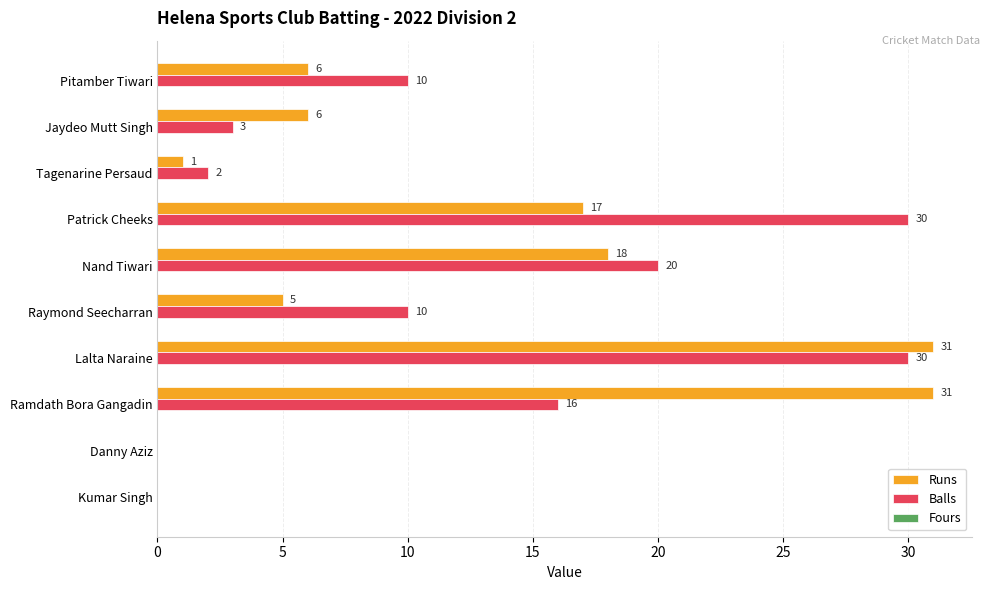

What is the sum of the Runs values at Raymond Seecharran and Pitamber Tiwari?

11